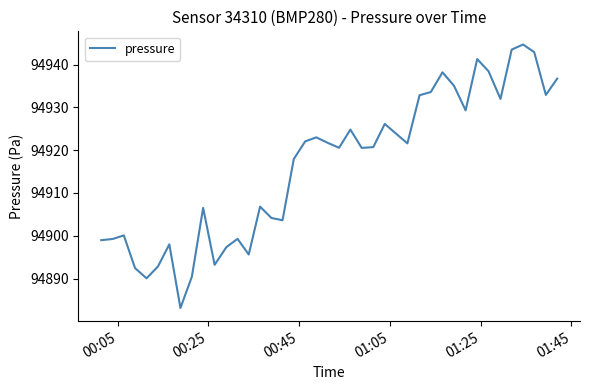

What is the smallest value displayed?

94883.1